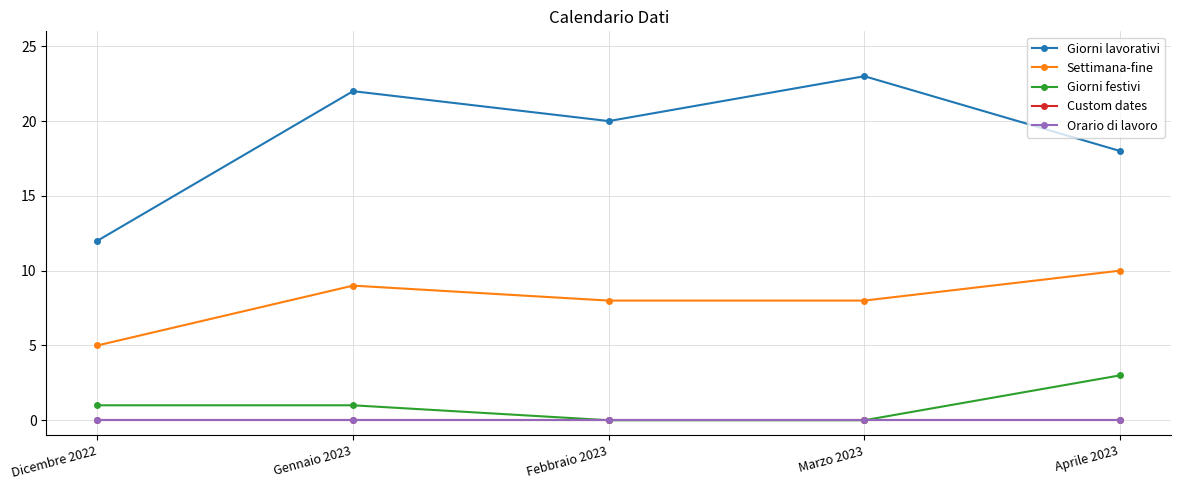

List the series in order of their peak value, lowest first.

Custom dates, Orario di lavoro, Giorni festivi, Settimana-fine, Giorni lavorativi